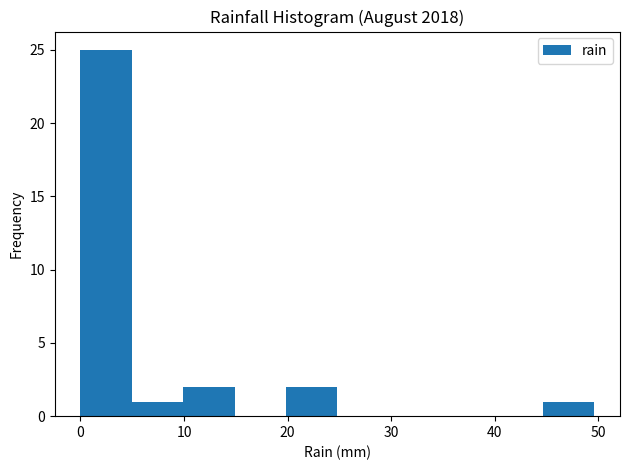

Over which range of the x-axis is the bar tallest?

0 to 5